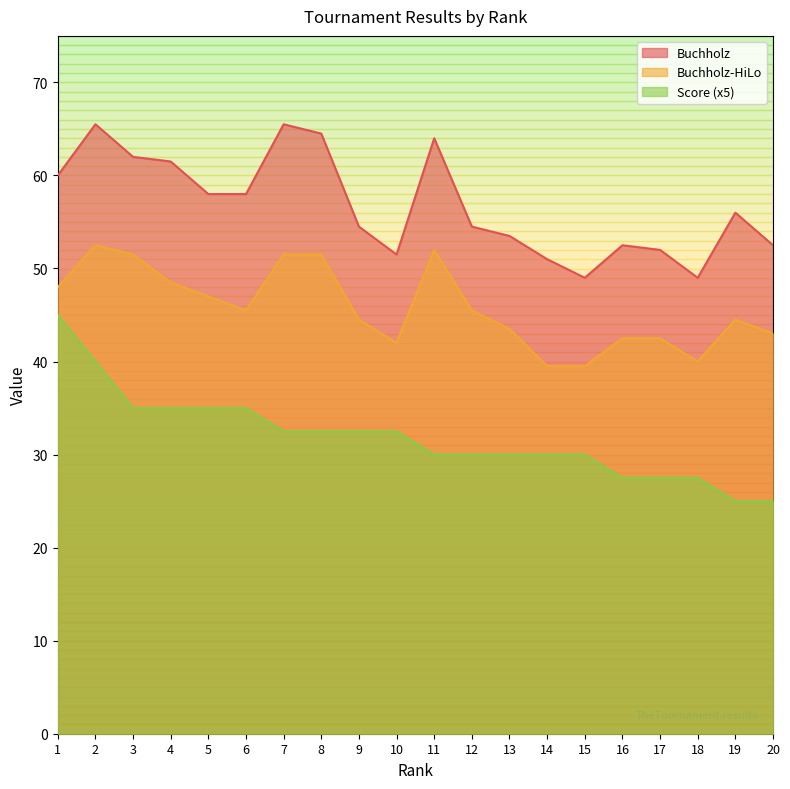

Reading left to right, transcribe all the data shown in this chart.

Score: 45.0	40.0	35.0	35.0	35.0	35.0	32.5	32.5	32.5	32.5	30.0	30.0	30.0	30.0	30.0	27.5	27.5	27.5	25.0	25.0
Buchholz: 60.0	65.5	62.0	61.5	58.0	58.0	65.5	64.5	54.5	51.5	64.0	54.5	53.5	51.0	49.0	52.5	52.0	49.0	56.0	52.5
Buchholz-HiLo: 48.0	52.5	51.5	48.5	47.0	45.5	51.5	51.5	44.5	42.0	52.0	45.5	43.5	39.5	39.5	42.5	42.5	40.0	44.5	43.0